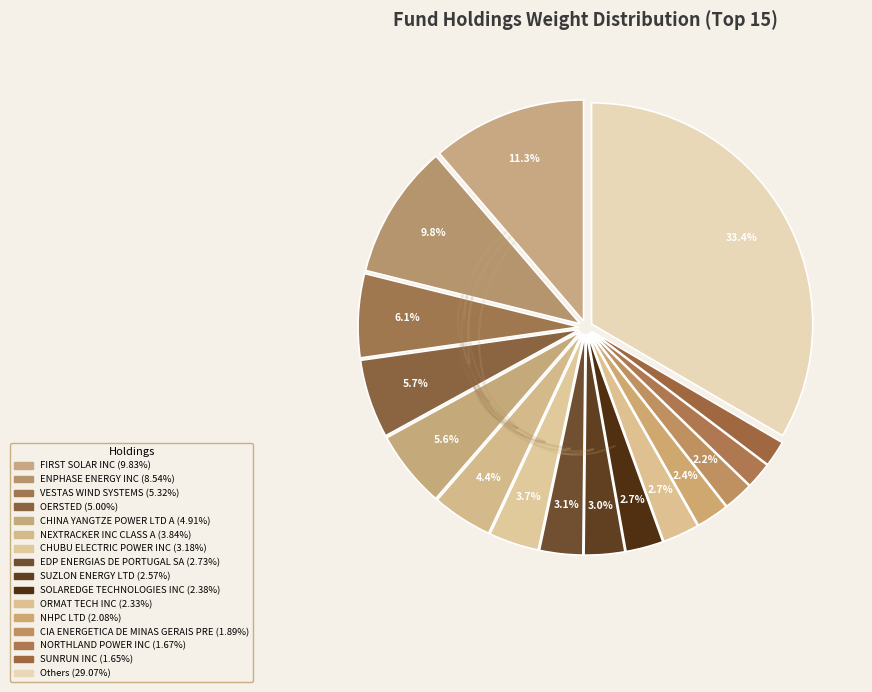

How many segments does this pie chart have?

16